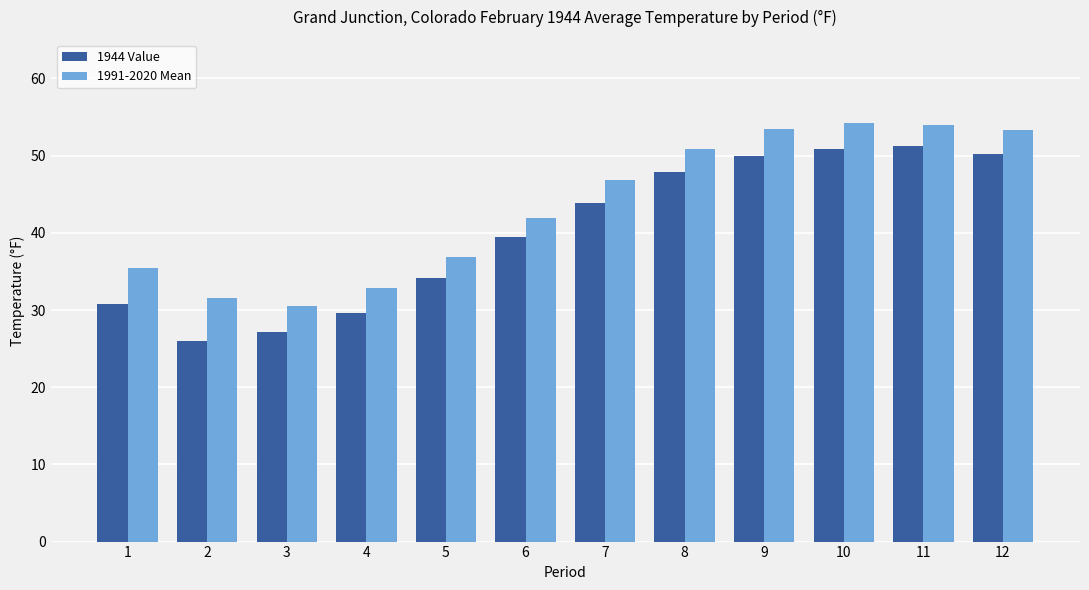

What is the difference between the highest and lowest values at 6?

2.5